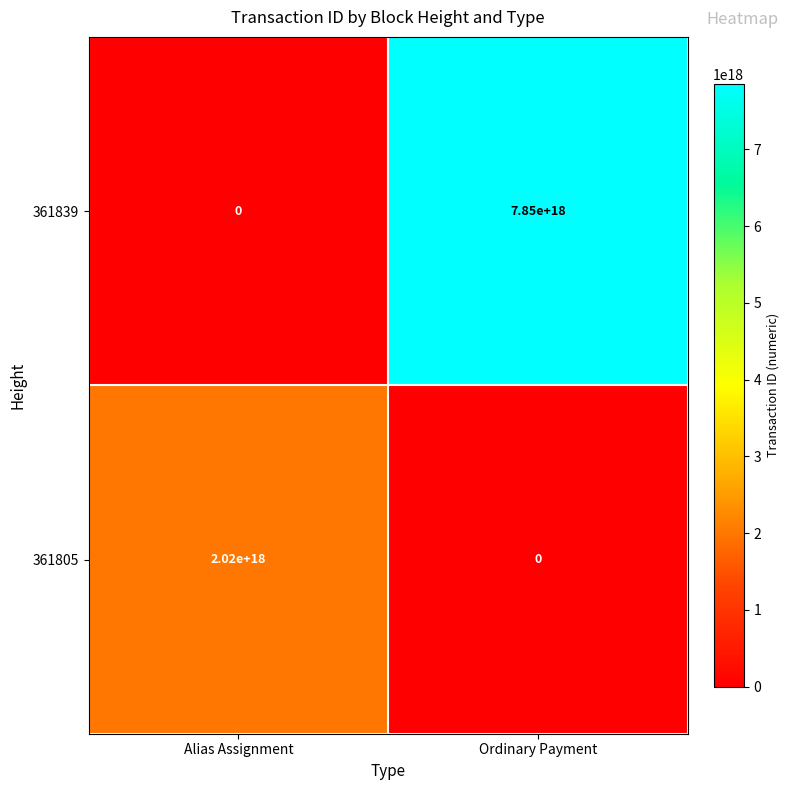

Which series has the largest total across all categories?

361839